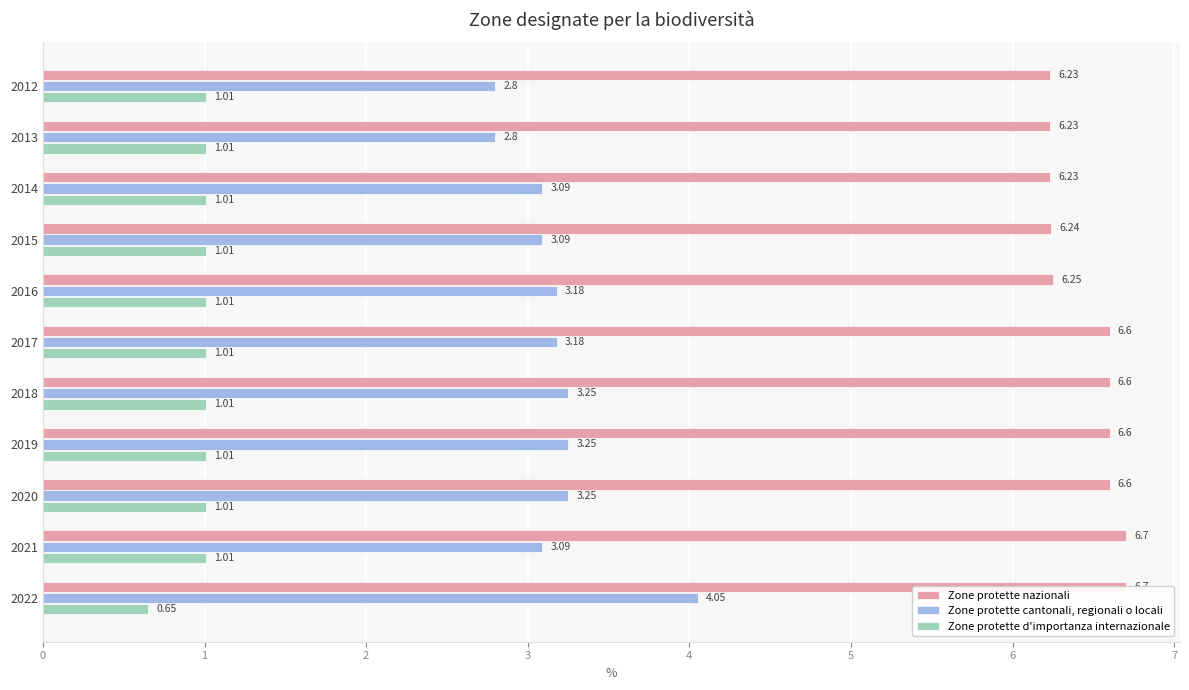

True or false: Zone protette d'importanza internazionale has a value of 0.3 at 2015.

False